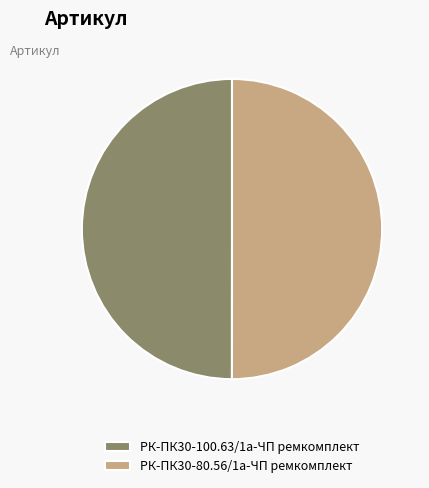

What is the ratio of the value at РК-ПК30-100.63/1а-ЧП ремкомплект to the value at РК-ПК30-80.56/1а-ЧП ремкомплект?

1.0